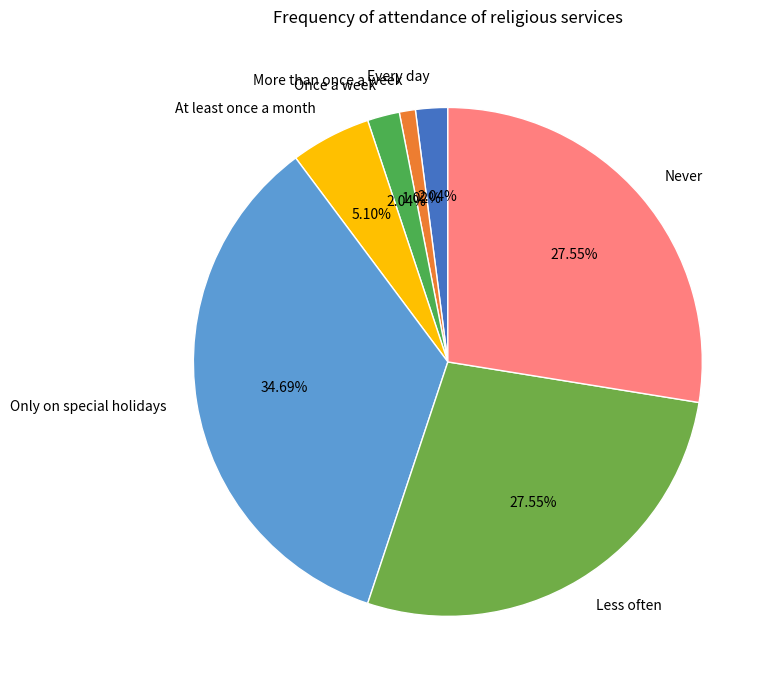

To the nearest percent, what portion does Only on special holidays represent?

35%